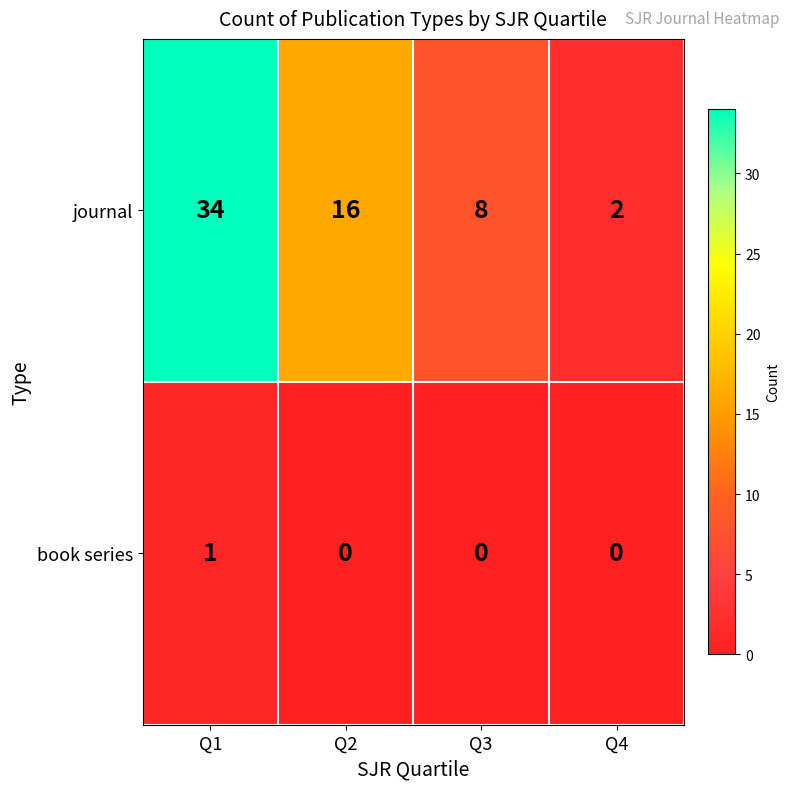

What is the spread (max minus min) of values at Q1?

33